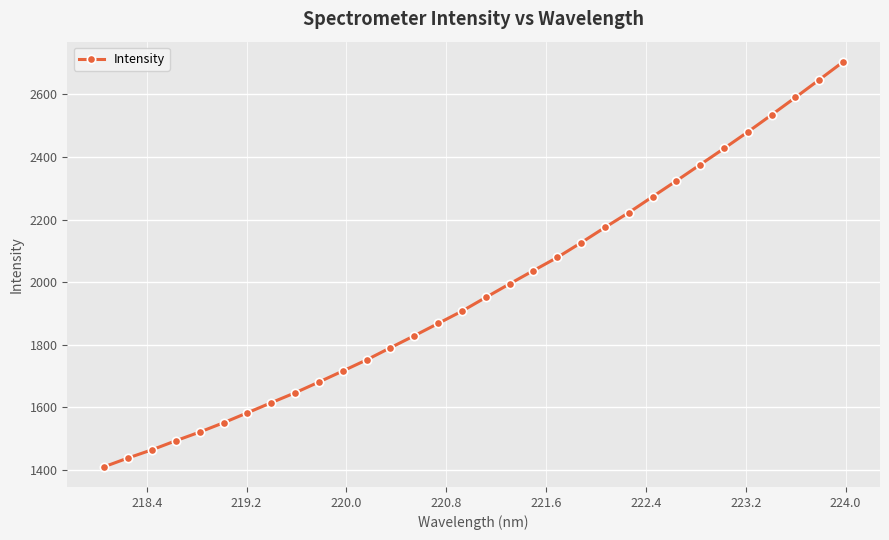

What is the difference between the second highest and second lowest values?

1208.2